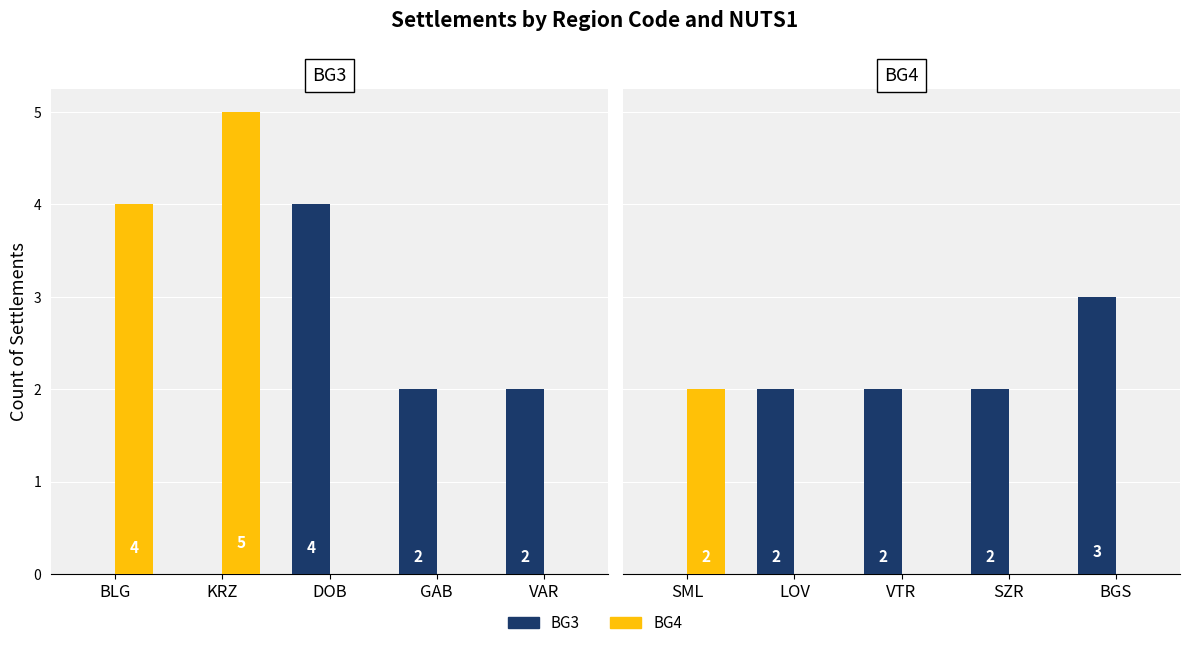

How many bars are there in total?

10